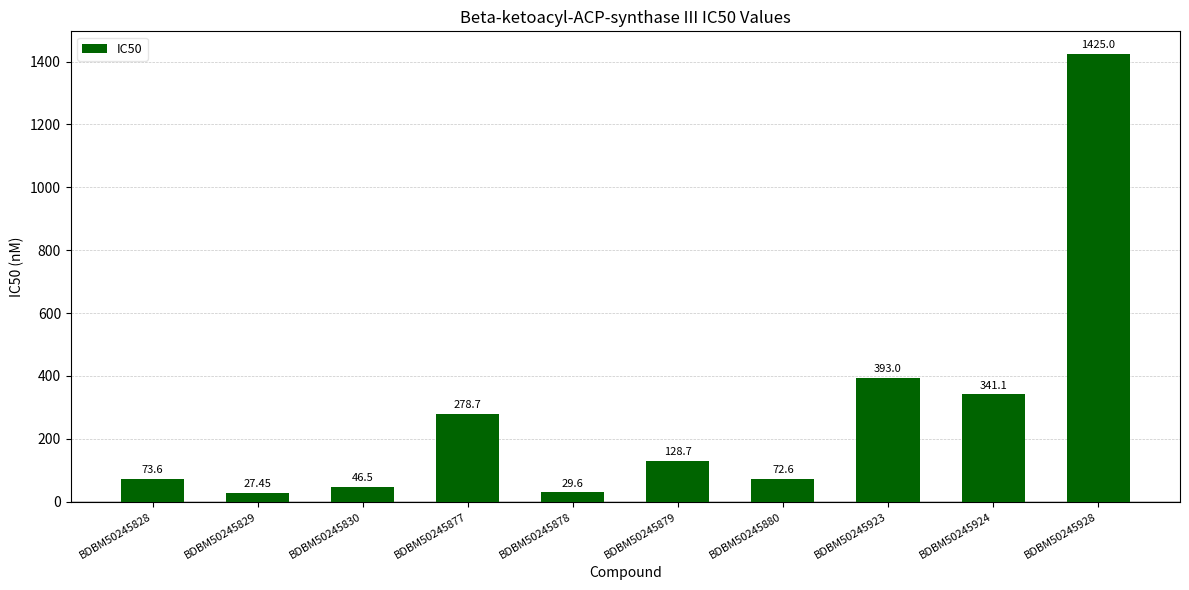

How many distinct data groups are displayed?

1